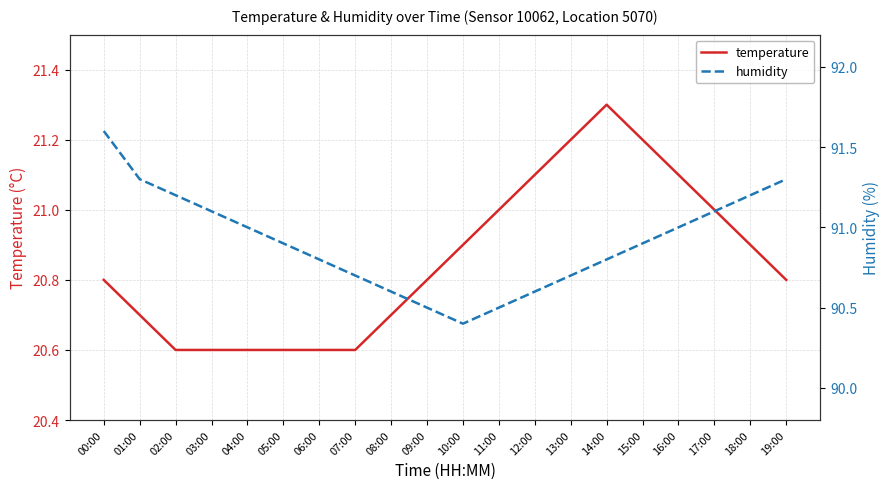

True or false: temperature and humidity cross at least once.

False